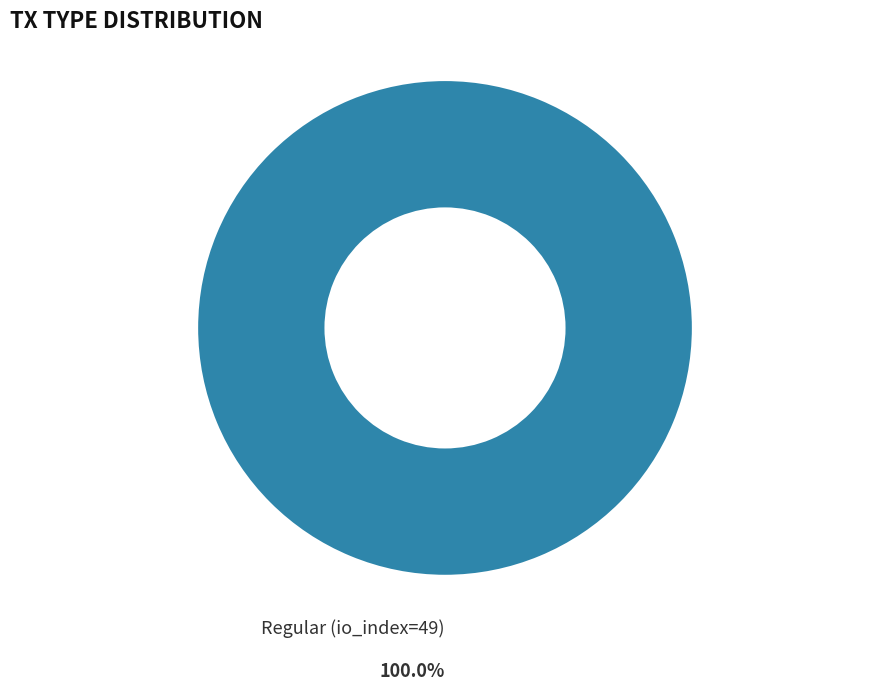

Does any single category account for the majority?

Yes